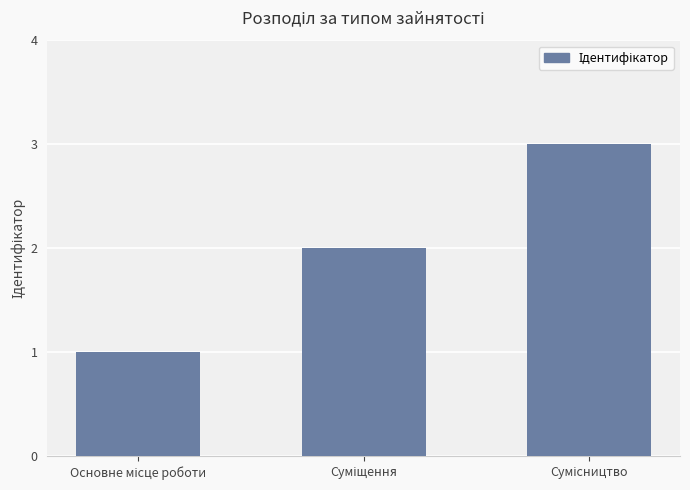

What is the minimum value shown in the chart?

1